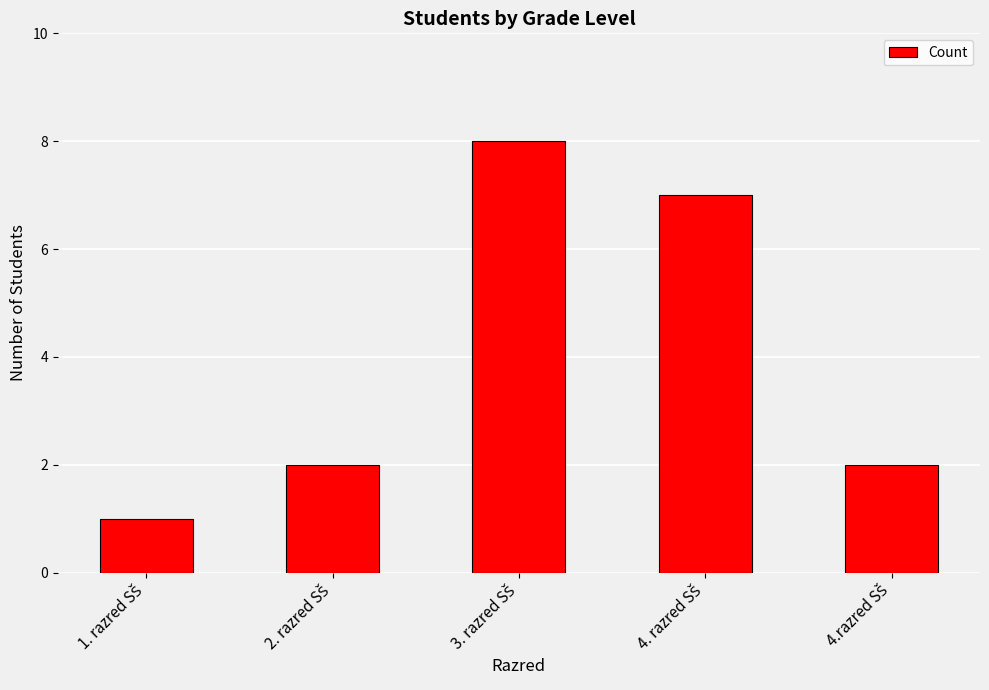

What is the sum of all values?

20